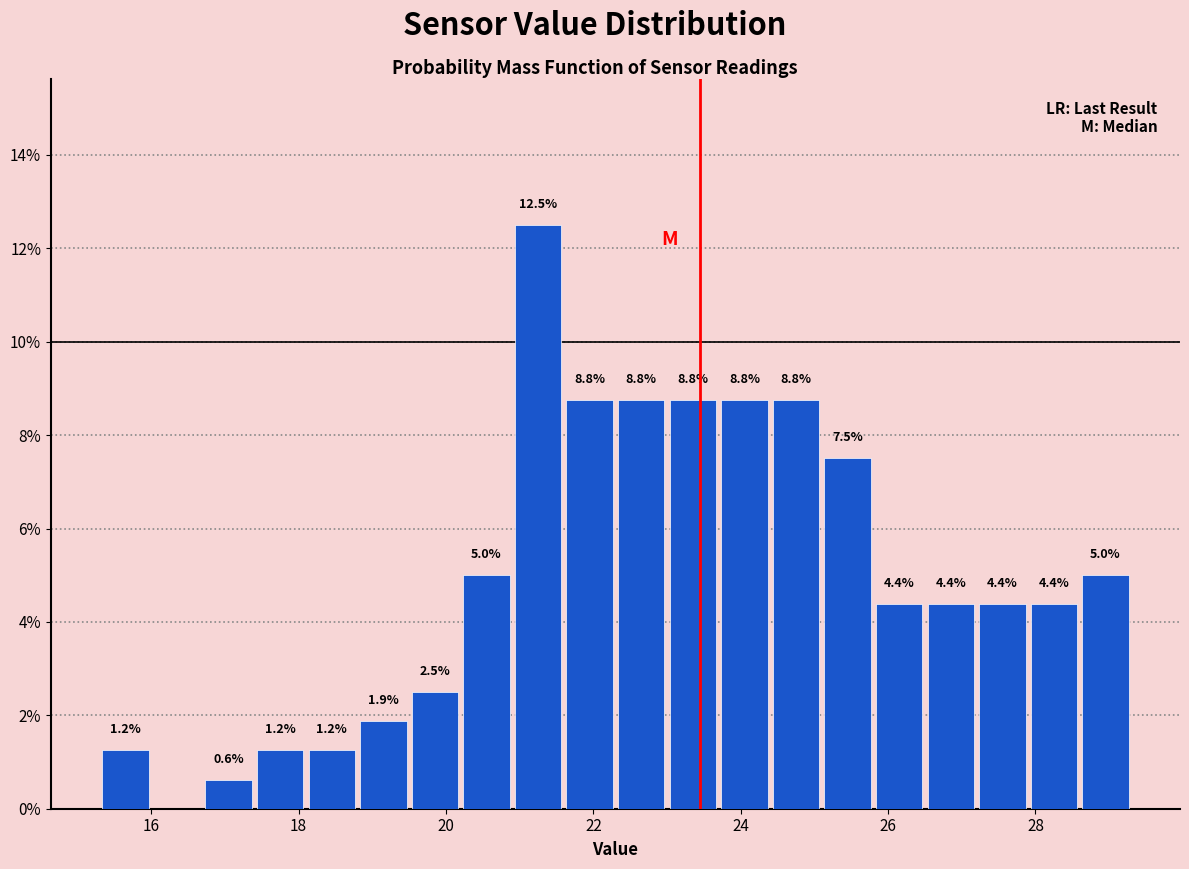

Read against the x-axis, roughly where is the centre of the tallest bar?

21.2